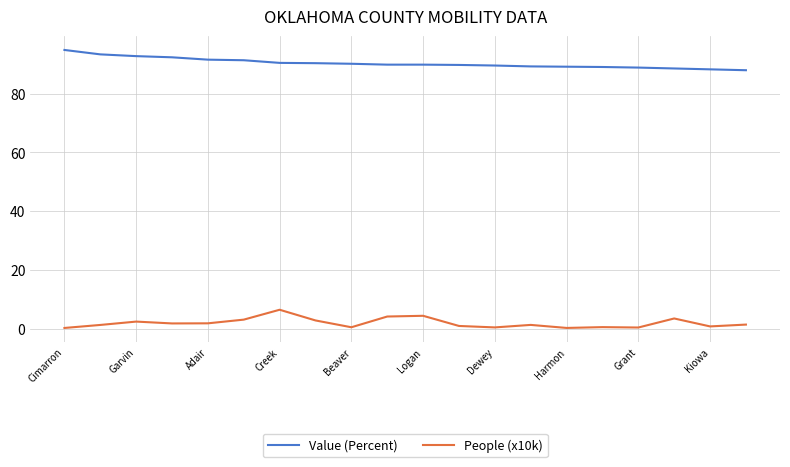

Which series has the largest total across all categories?

Value (Percent)